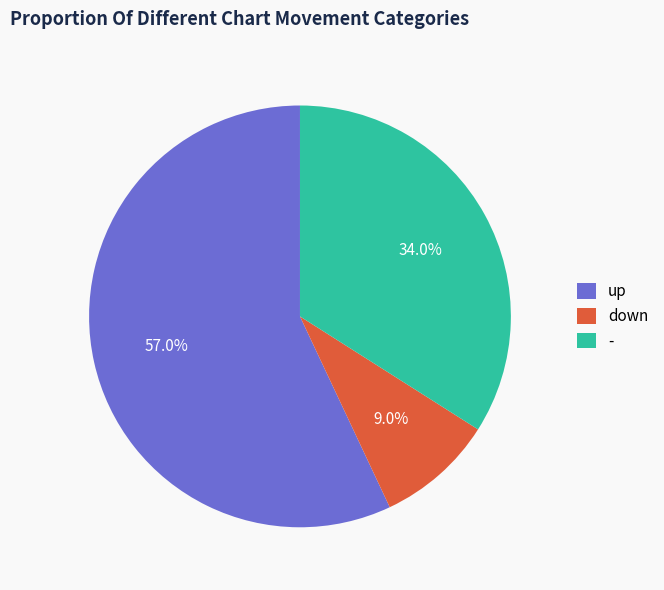

What portion of the pie excludes -?

66.0%